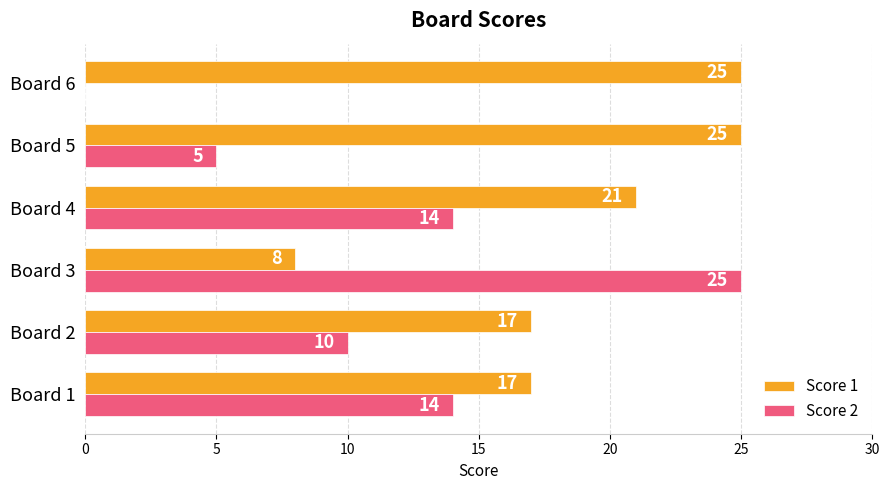

How many categories are shown in the chart?

6